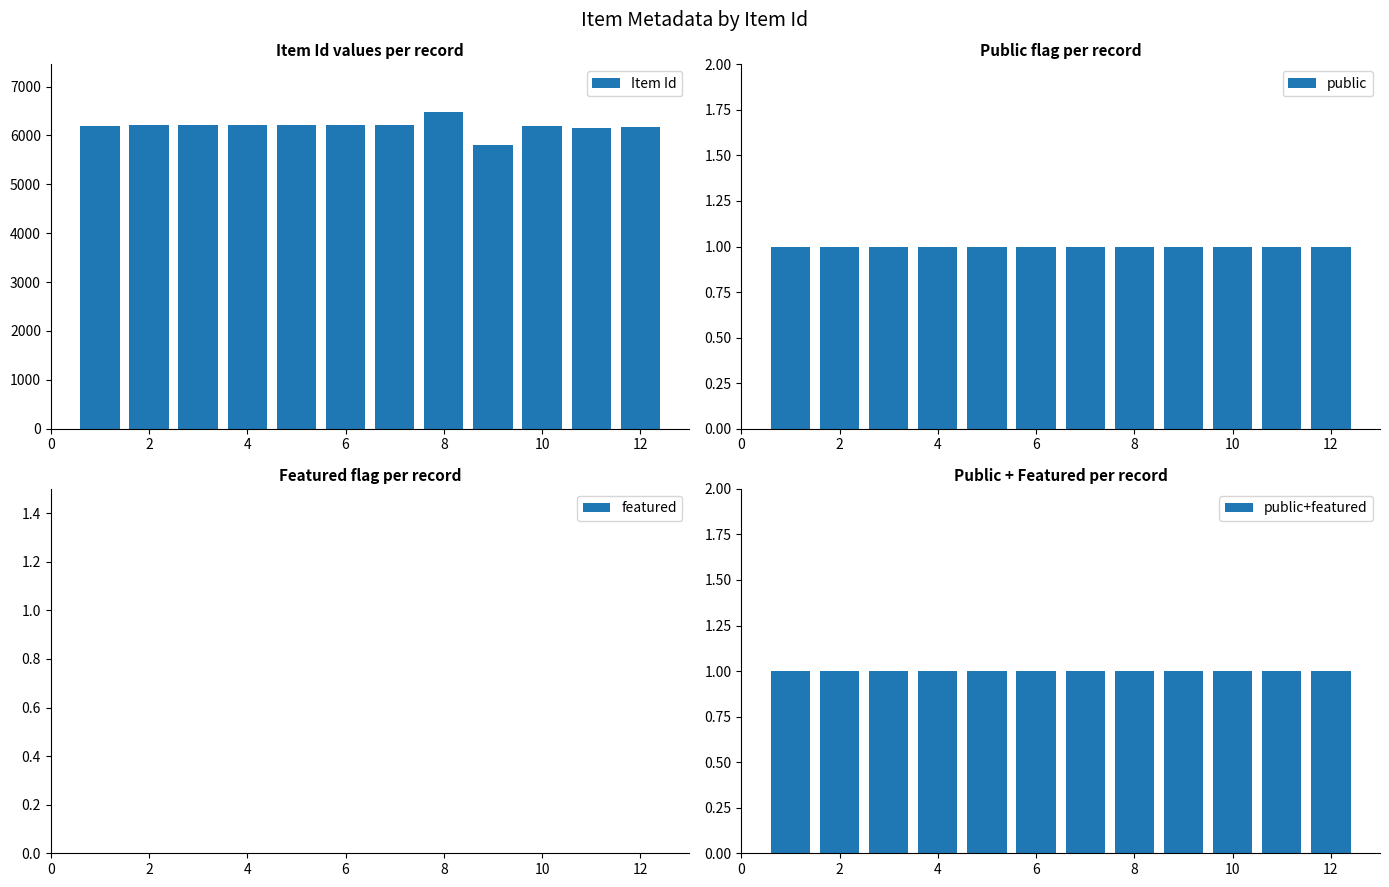

What is the sum of all Item Id values?

74275